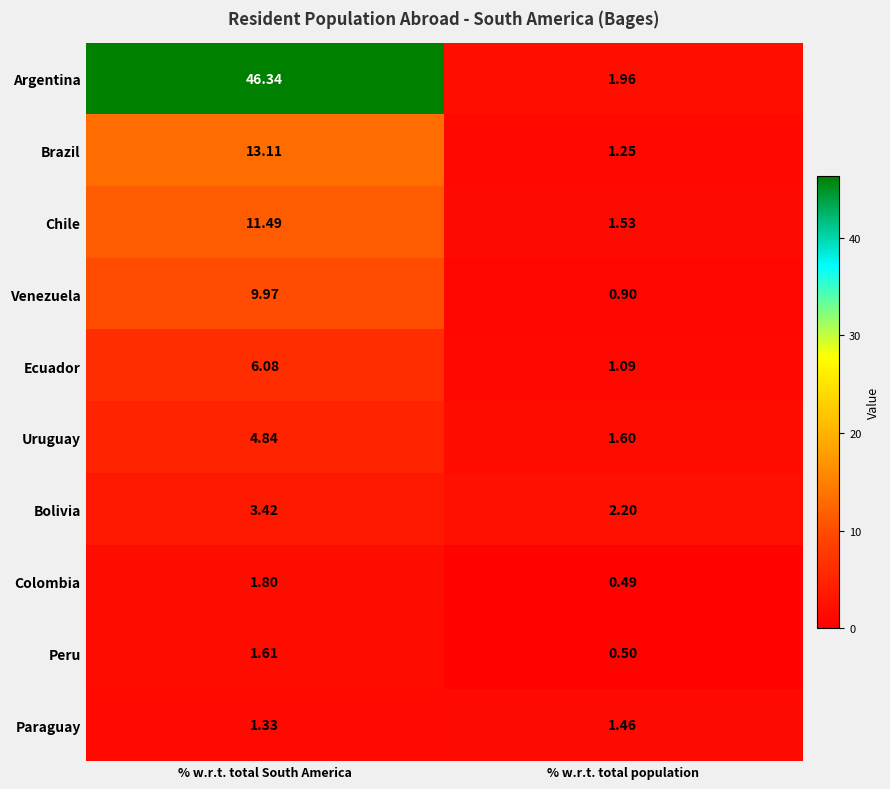

How many data points does each series have?

2